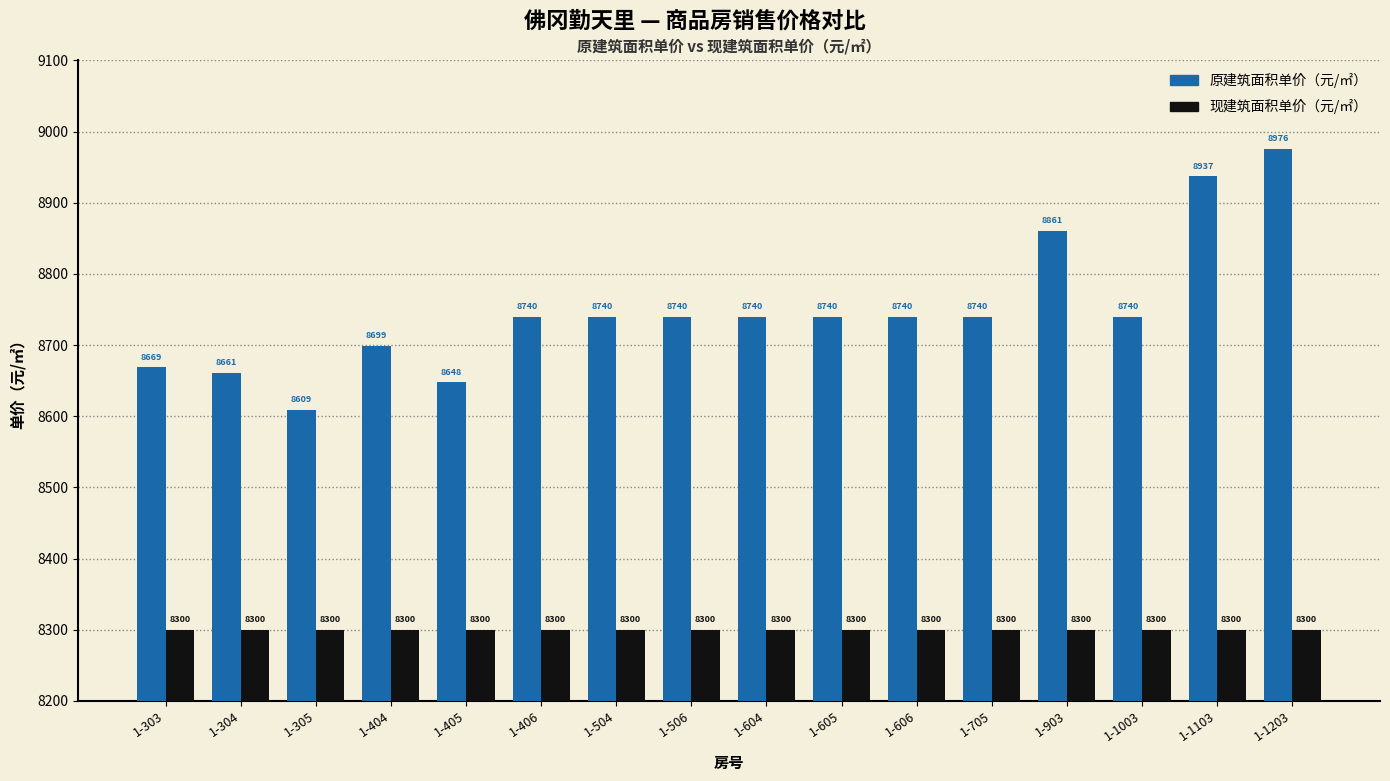

Which series has the widest spread of values?

原建筑面积单价（元/㎡）